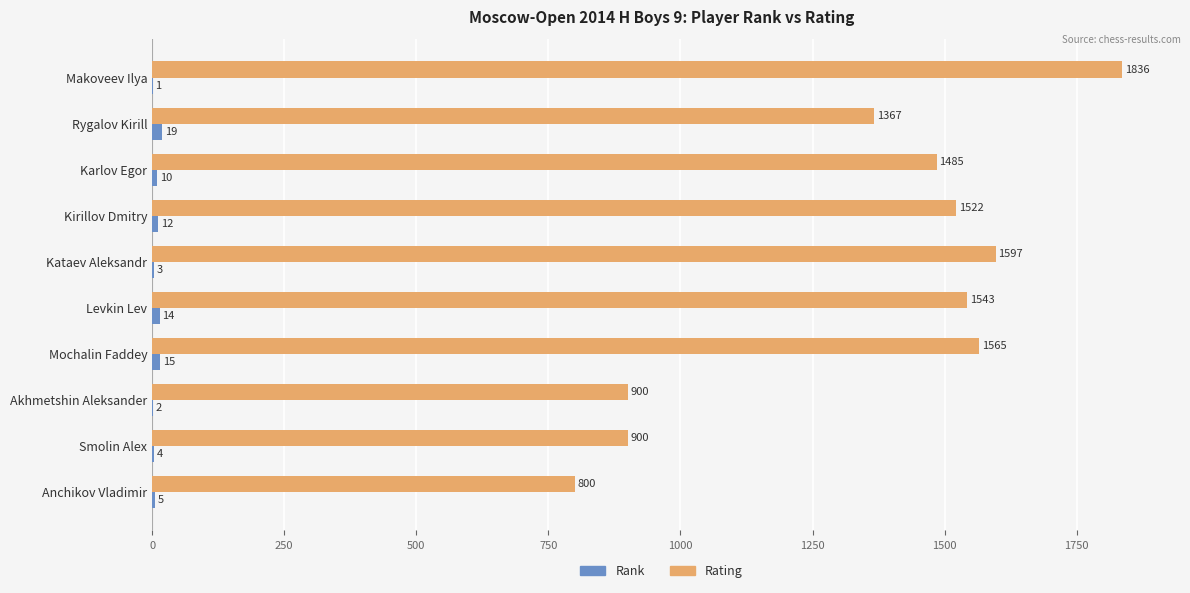

What is the approximate value of Rating at Makoveev Ilya, to the nearest 50?

1850